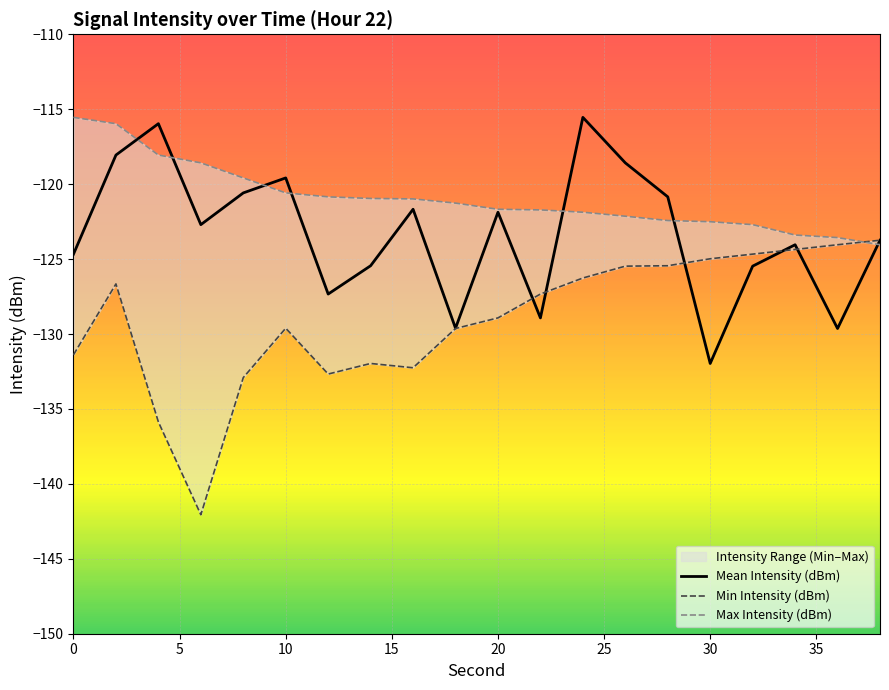

What is the minimum value for Mean Intensity (dBm)?

-132.0